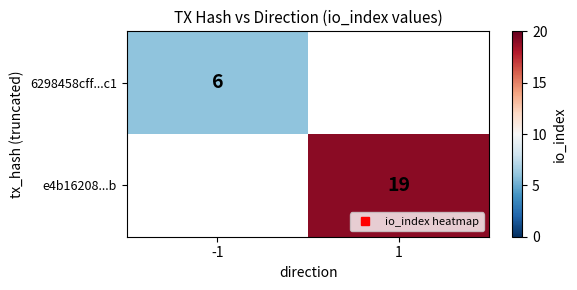

Rank the series at -1 from highest to lowest value.

6298458cff...c1, e4b16208...b